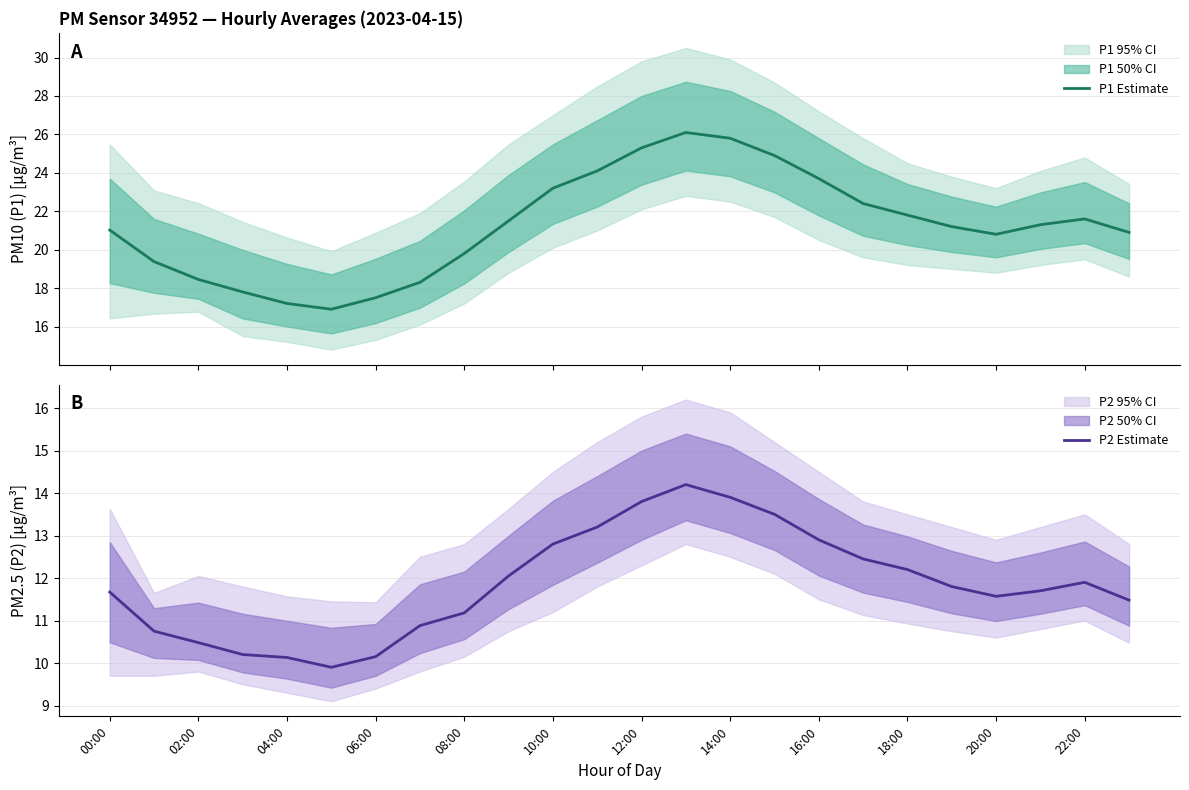

True or false: P1 Estimate and P2 Estimate intersect in this chart.

False